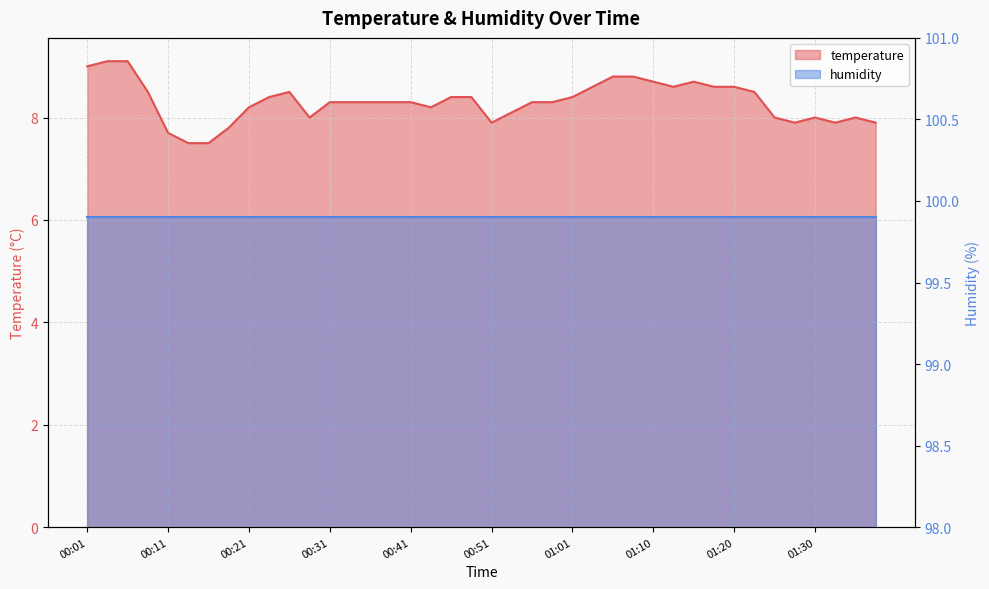

List the labels in order of value, largest first.

00:03, 00:06, 00:01, 01:06, 01:08, 01:10, 01:15, 01:03, 01:13, 01:18, 01:20, 00:08, 00:26, 01:23, 00:23, 00:46, 00:48, 01:01, 00:31, 00:33, 00:36, 00:38, 00:41, 00:56, 00:58, 00:21, 00:43, 00:53, 00:28, 01:25, 01:30, 01:35, 00:51, 01:28, 01:32, 01:37, 00:18, 00:11, 00:13, 00:16